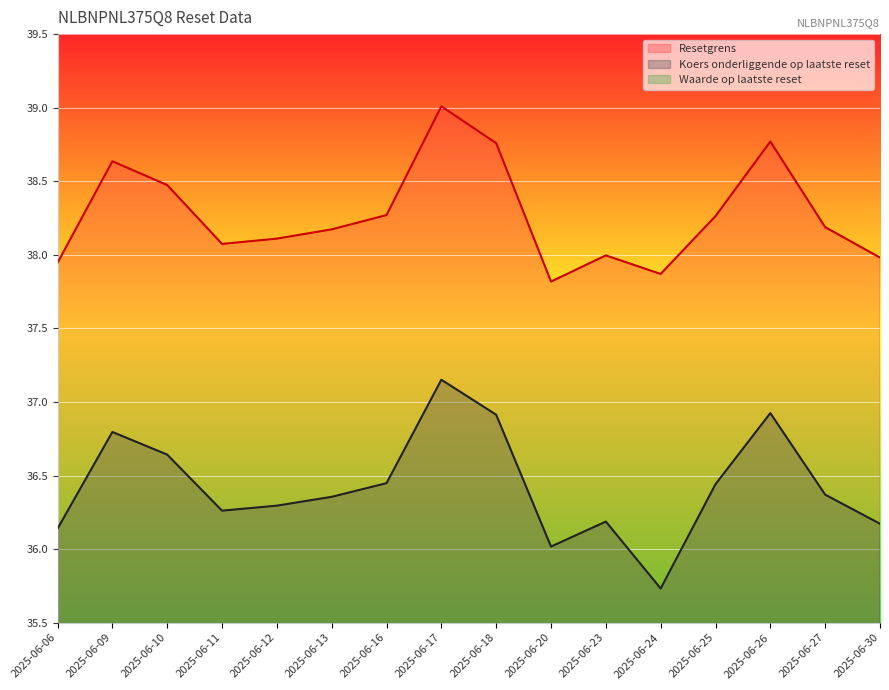

True or false: Waarde op laatste reset has more than 1 points higher than both neighbors.

True